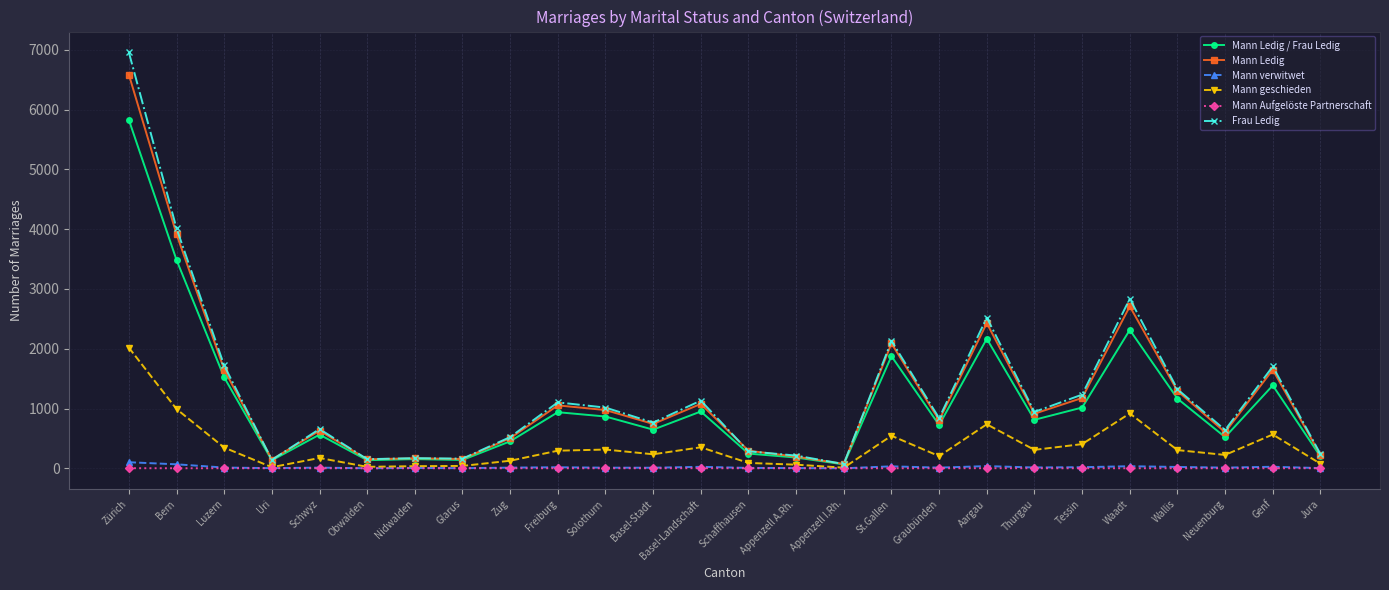

At which category does the chart reach its peak across all series?

Zürich